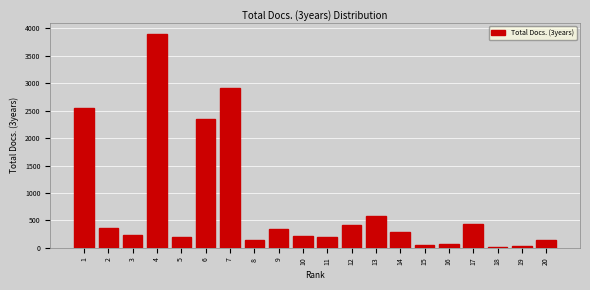

Is it true that the value at 9 is 349?

True